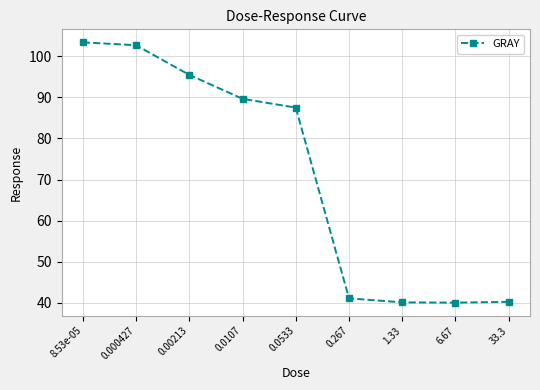

What is the smallest value displayed?

40.1